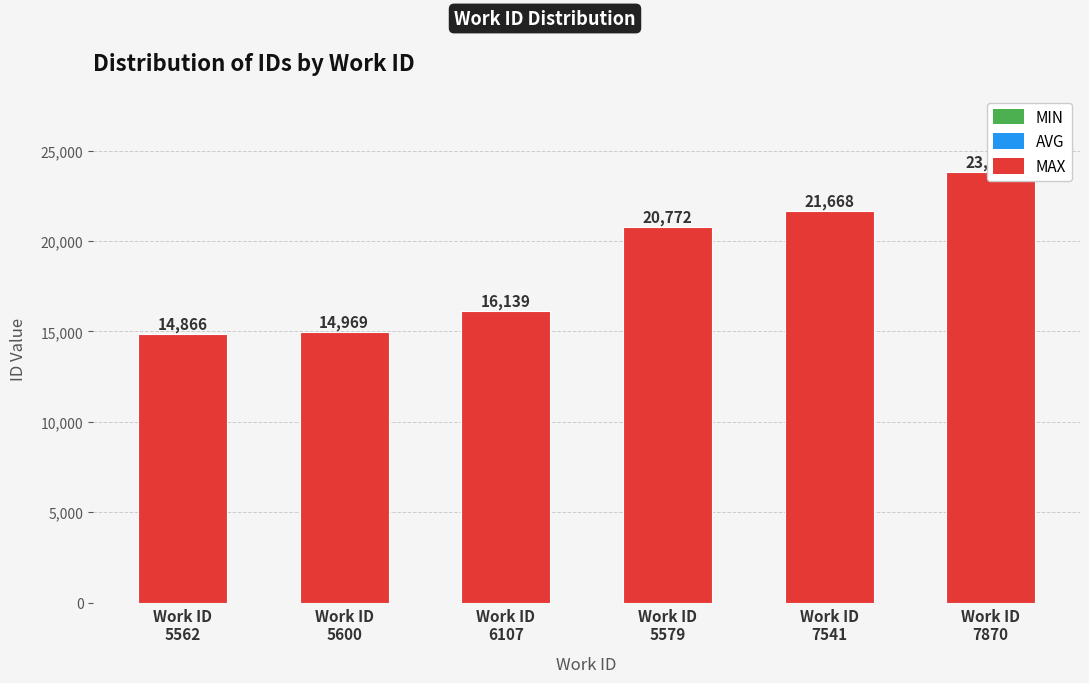

What is the change in value from Work ID
5600 to Work ID
7541?

+6699